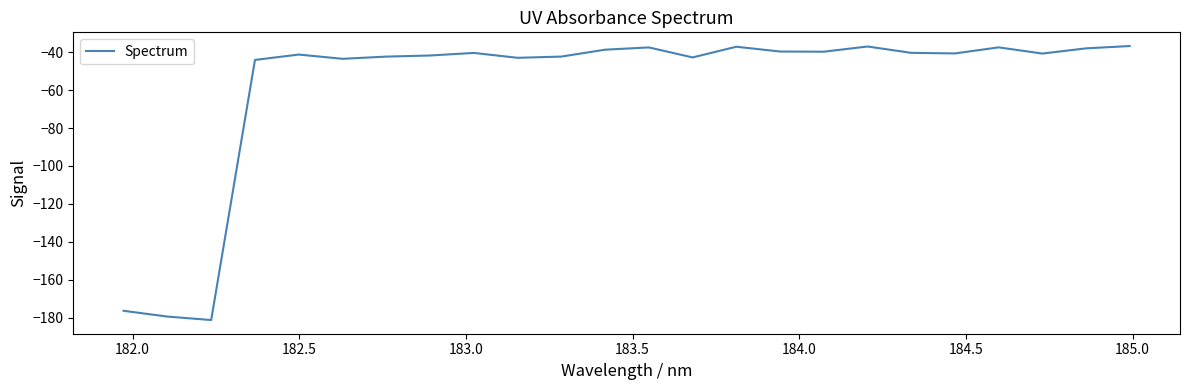

Does the chart display data point markers on the line(s)?

No